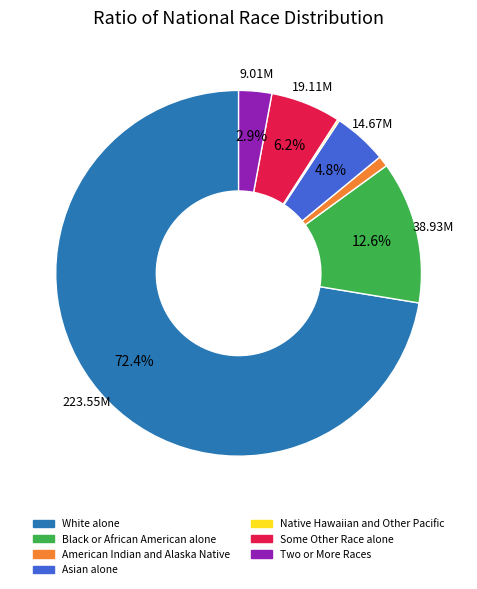

True or false: Asian alone accounts for 5% of the total.

True